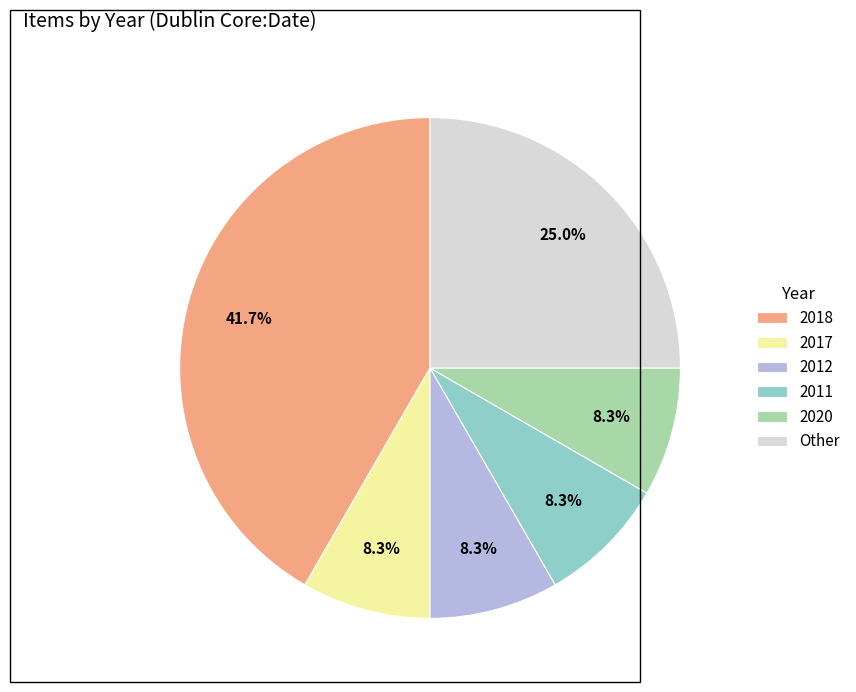

To the nearest percent, what portion does 2012 represent?

8%